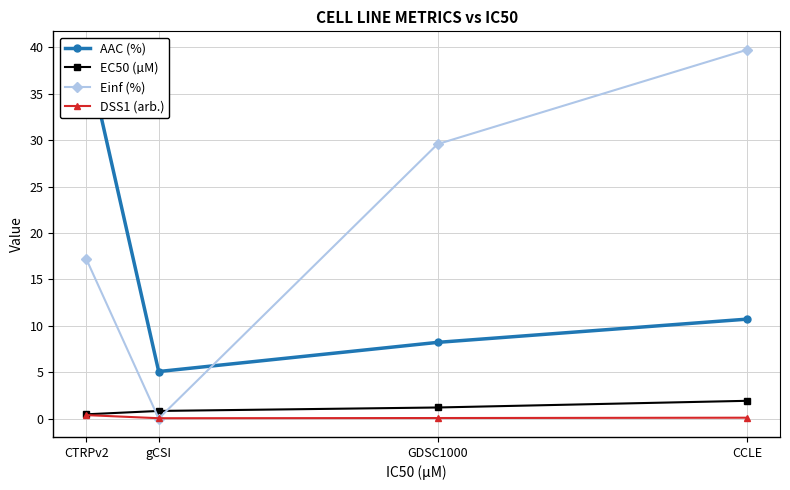

Which has a higher value, GDSC1000 or CCLE?

CCLE